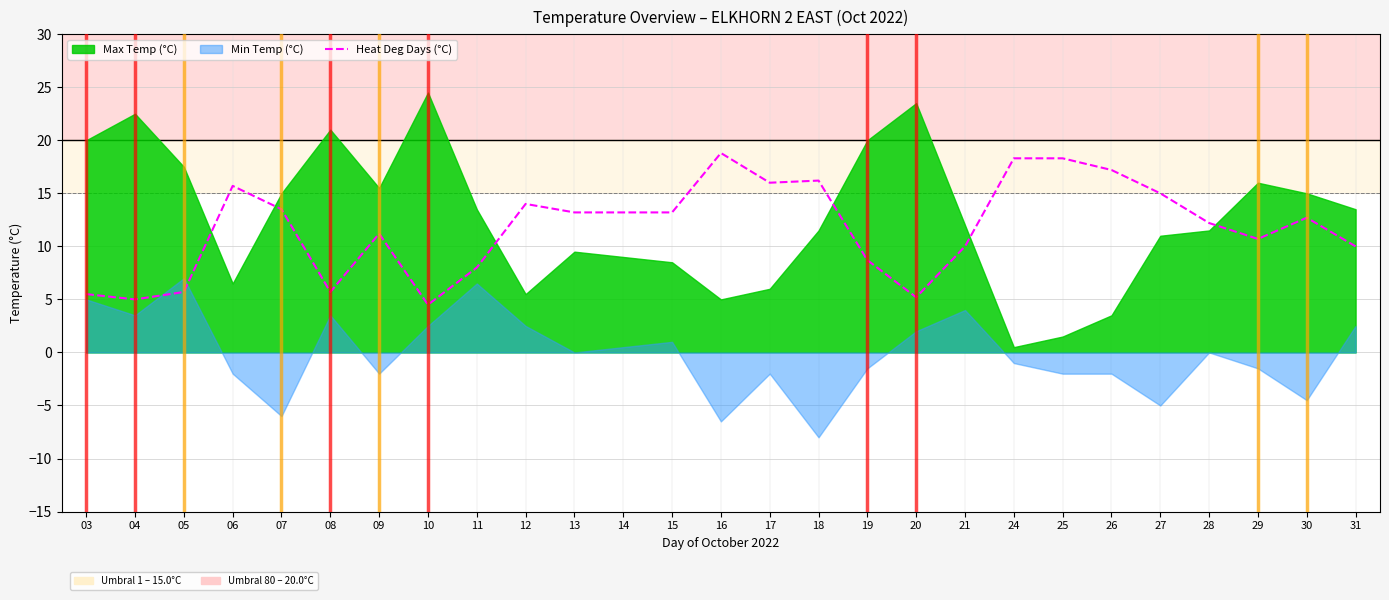

True or false: the data shows 6.8 at 18.

False